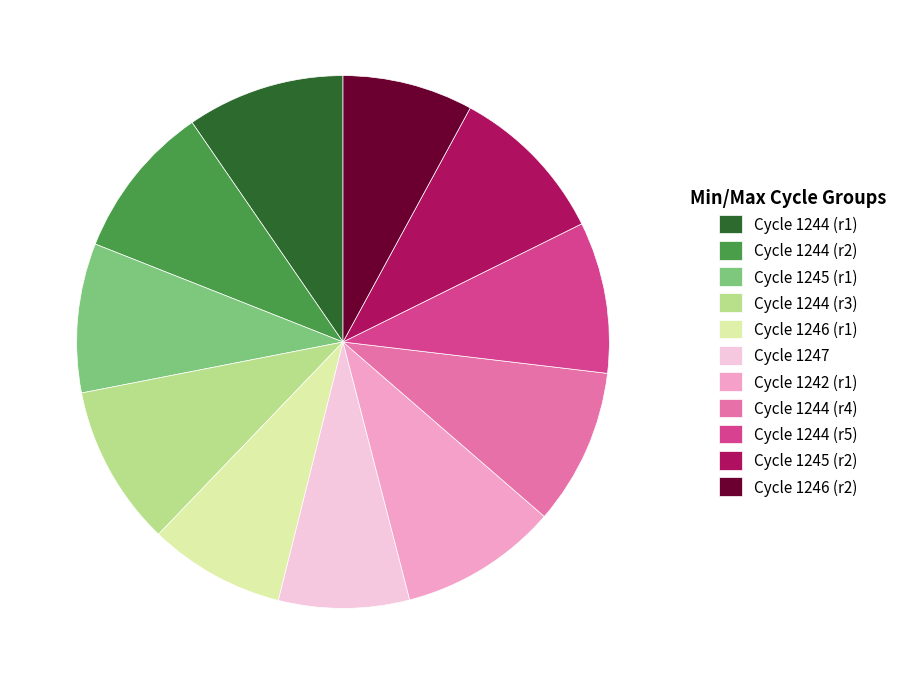

Approximately how many times larger is the value at Cycle 1244 (r1) compared to Cycle 1246 (r1)?

1.2